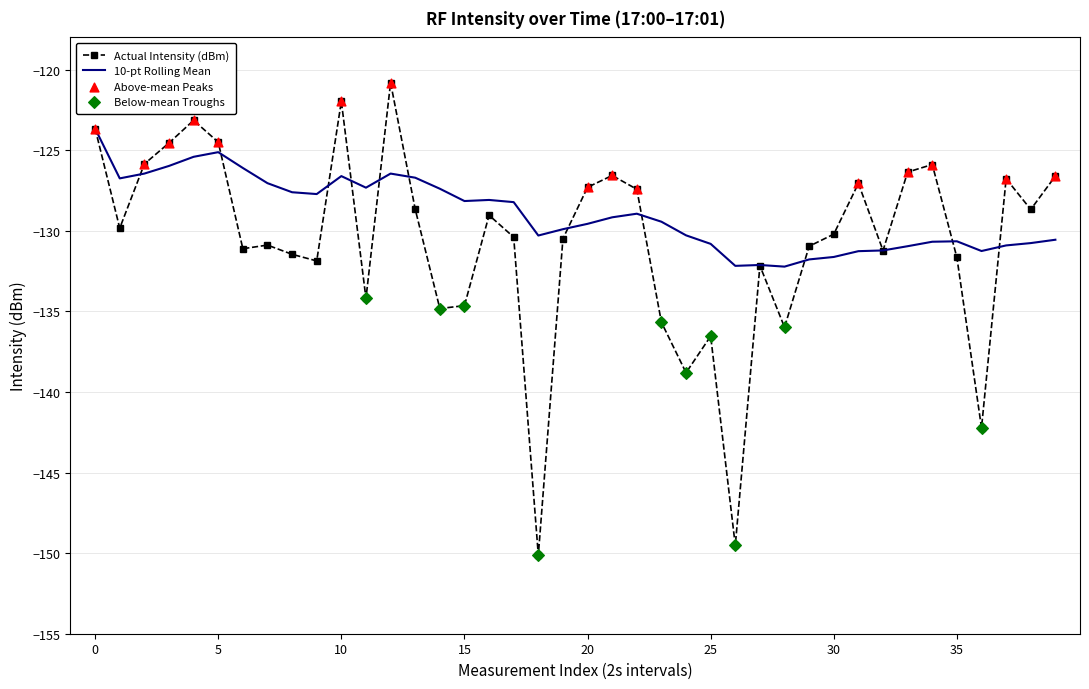

Which series has the largest range (max minus min)?

Actual Intensity (dBm)